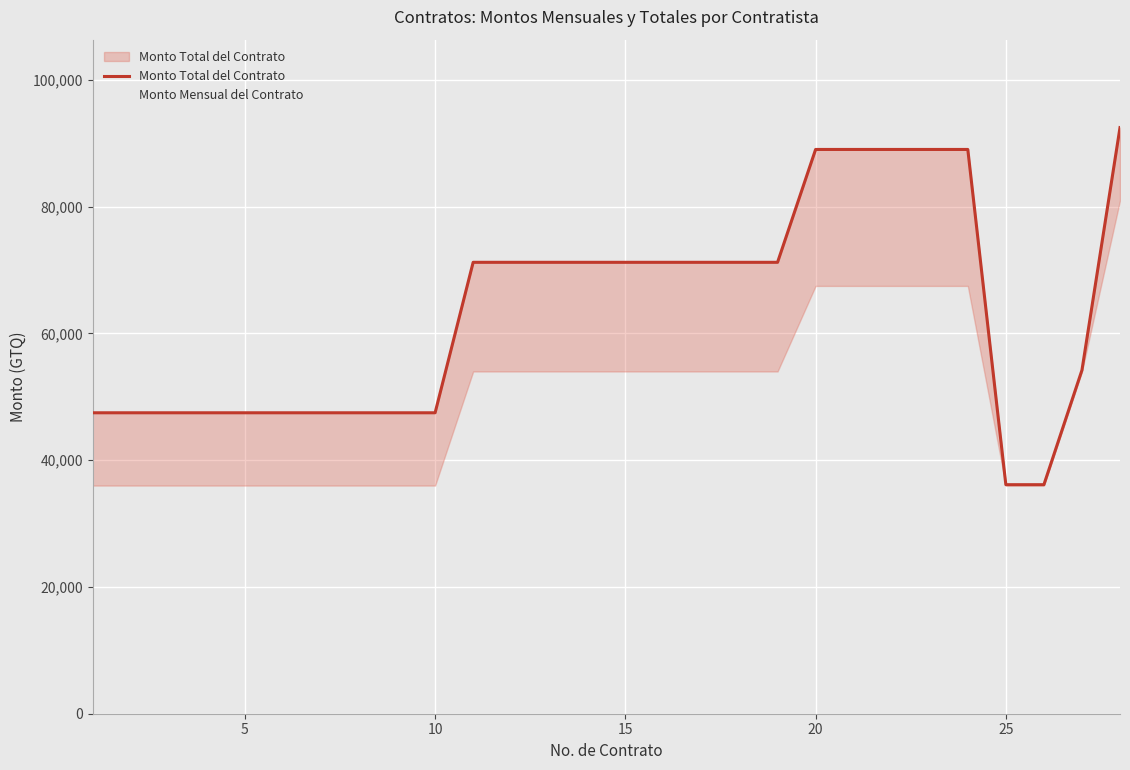

Where does the Monto Mensual del Contrato series first go above 12000?

20